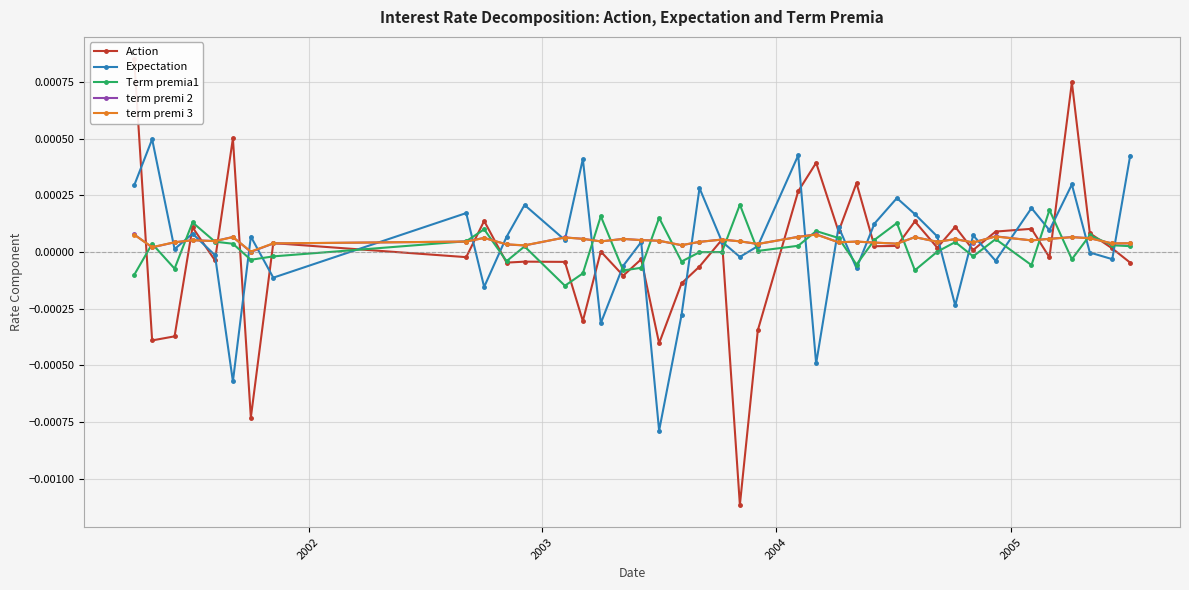

True or false: Term premia1 has more than 2 interior local peaks.

True